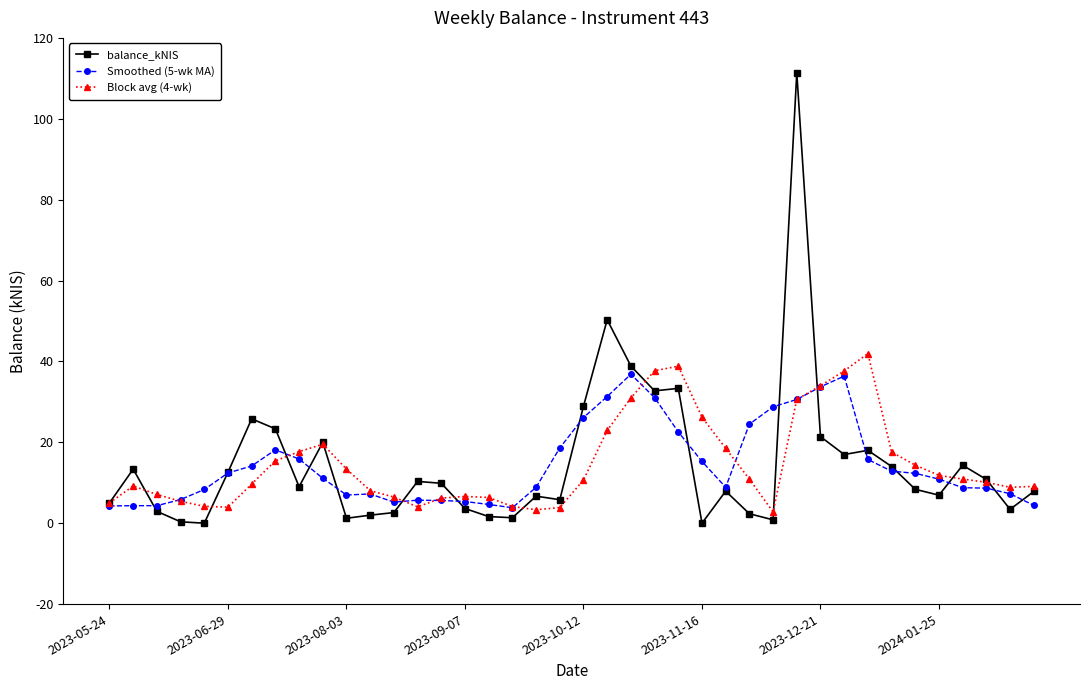

Which series has the largest range (max minus min)?

balance_kNIS